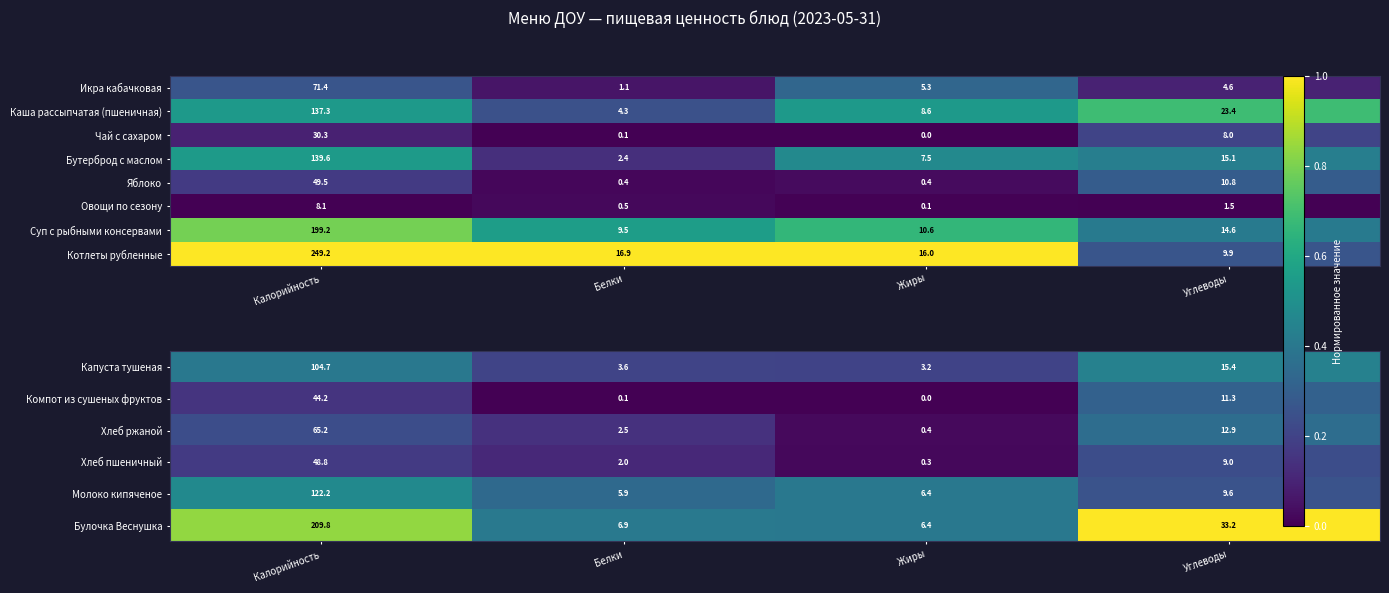

The value of Хлеб пшеничный at Жиры is 0.0. True or false?

False